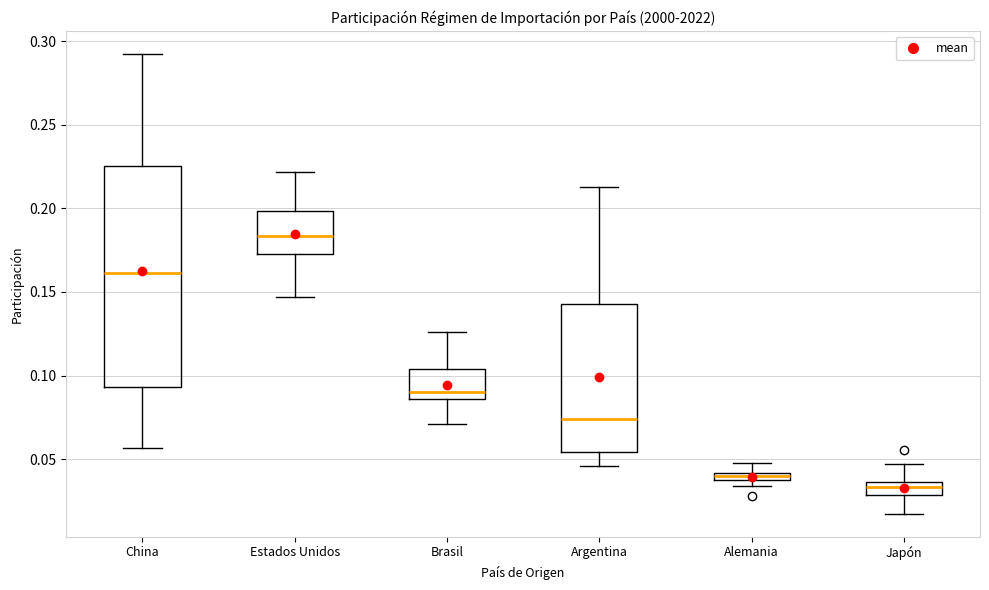

Where is the upper edge of the box for Brasil on the y-axis? The values are not printed on the chart, so give them approximately, as read against the axis.

0.105